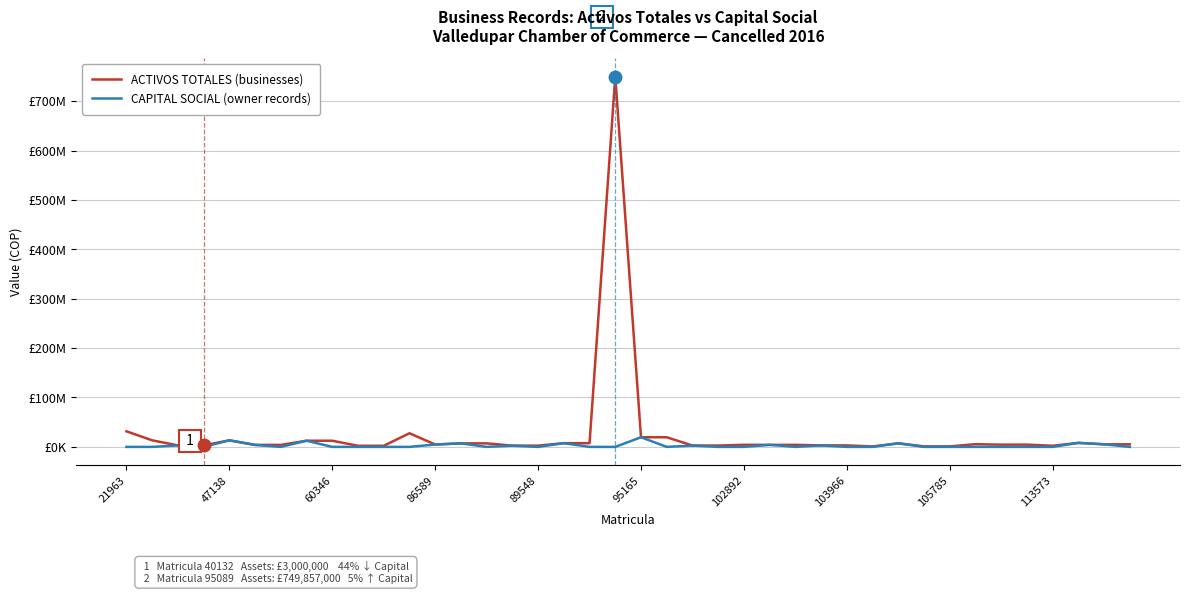

True or false: ACTIVOS TOTALES (businesses) has more than 1 points higher than both neighbors.

True